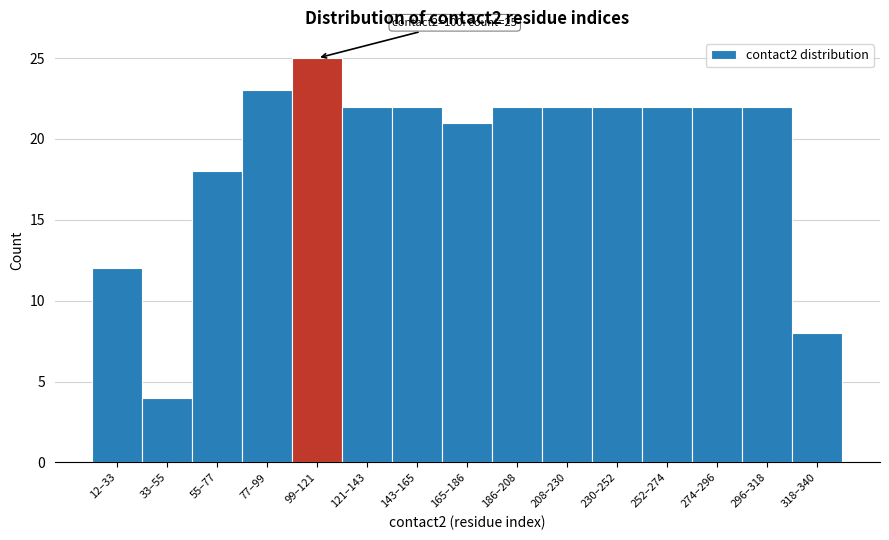

Reading left to right, list all the values displayed in this chart.

12–33=12	33–55=4	55–77=18	77–99=23	99–121=25	121–143=22	143–165=22	165–186=21	186–208=22	208–230=22	230–252=22	252–274=22	274–296=22	296–318=22	318–340=8